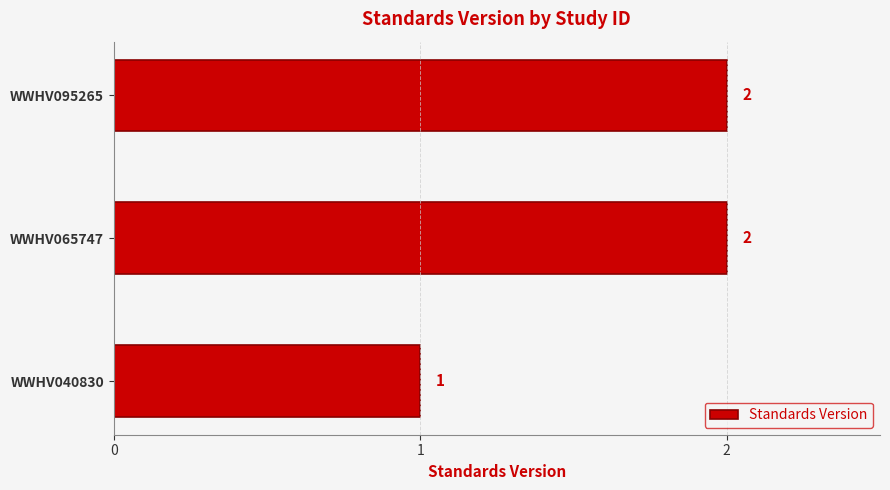

At which label is the value closest to 1?

WWHV040830